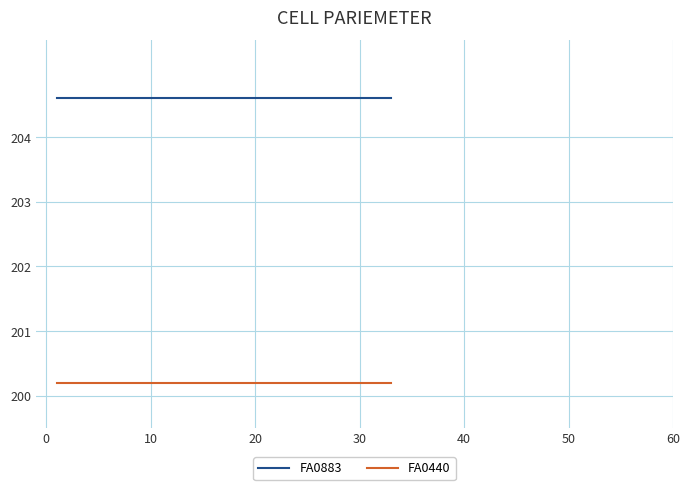

Reading right to left, extract all data points from this chart.

FA0883: 204.6	204.6	204.6	204.6	204.6	204.6	204.6	204.6	204.6	204.6	204.6	204.6	204.6	204.6	204.6	204.6	204.6	204.6	204.6	204.6	204.6	204.6	204.6	204.6	204.6	204.6	204.6	204.6	204.6	204.6	204.6	204.6	204.6
FA0440: 200.2	200.2	200.2	200.2	200.2	200.2	200.2	200.2	200.2	200.2	200.2	200.2	200.2	200.2	200.2	200.2	200.2	200.2	200.2	200.2	200.2	200.2	200.2	200.2	200.2	200.2	200.2	200.2	200.2	200.2	200.2	200.2	200.2